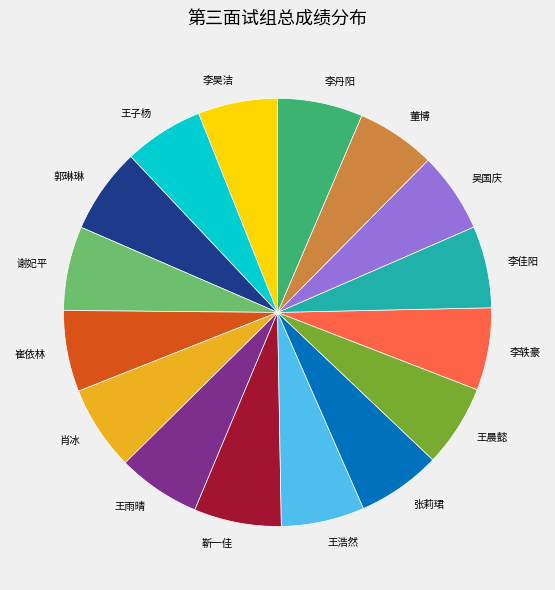

Approximately how many times larger is the value at 张莉珺 compared to 李丹阳?

1.0